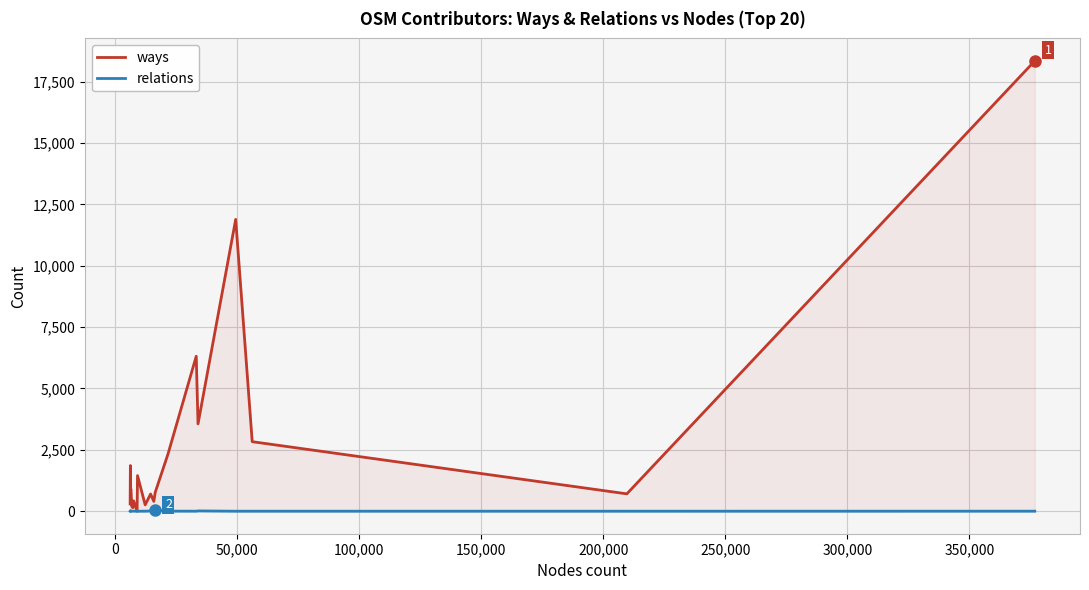

Which series has the largest total across all categories?

ways